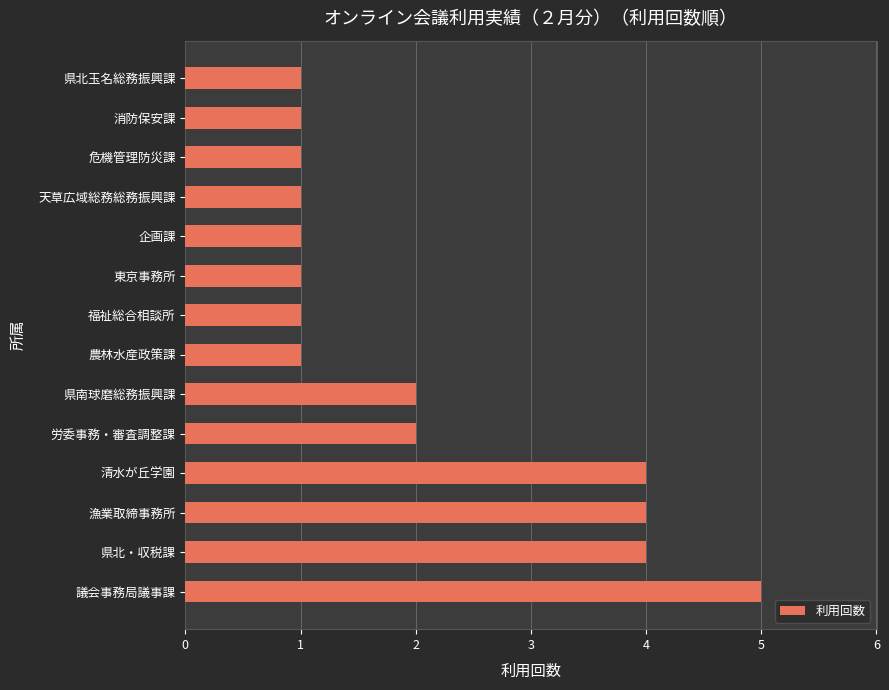

How many bars are there in total?

14